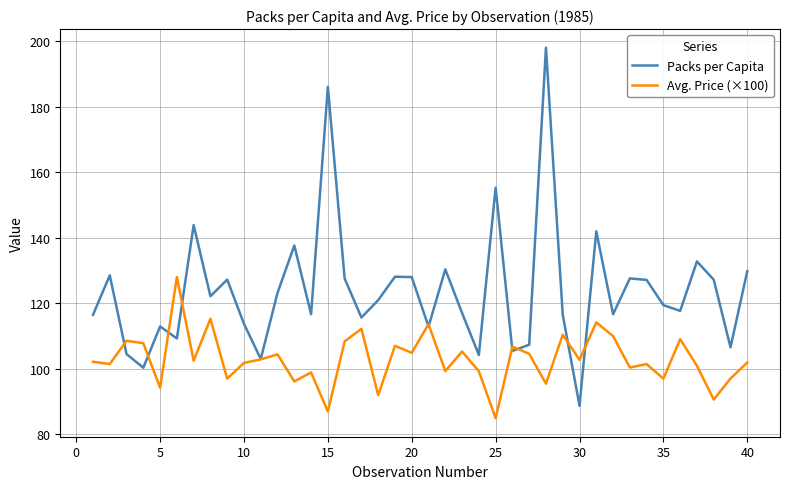

How many series are shown in this chart?

2